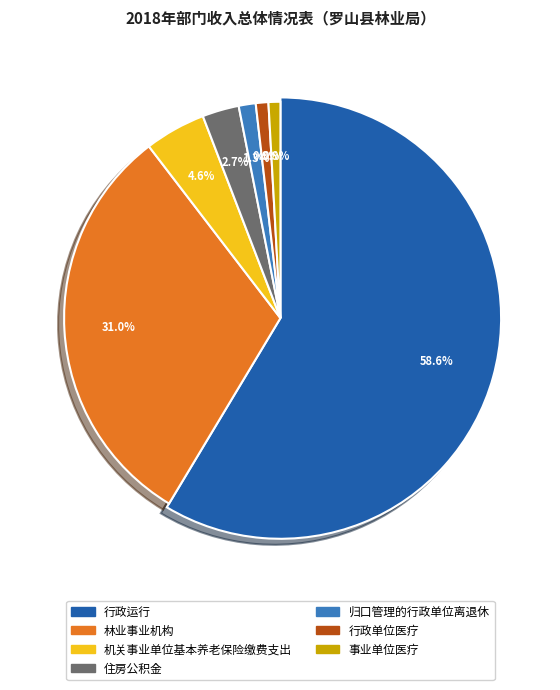

To the nearest percent, what is the difference between the largest and smallest slice percentages?

58%